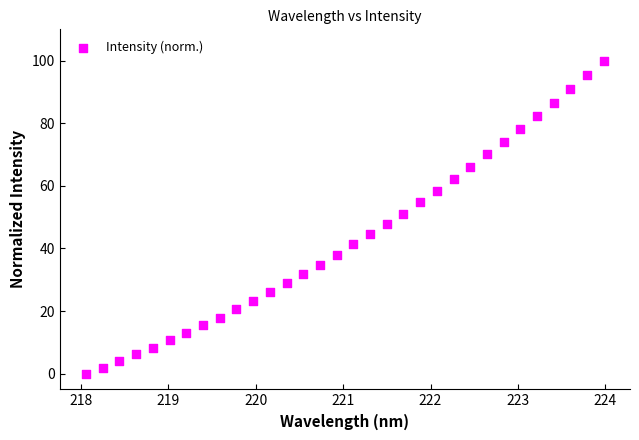

What is the range of Y values (max minus min)?

100.0